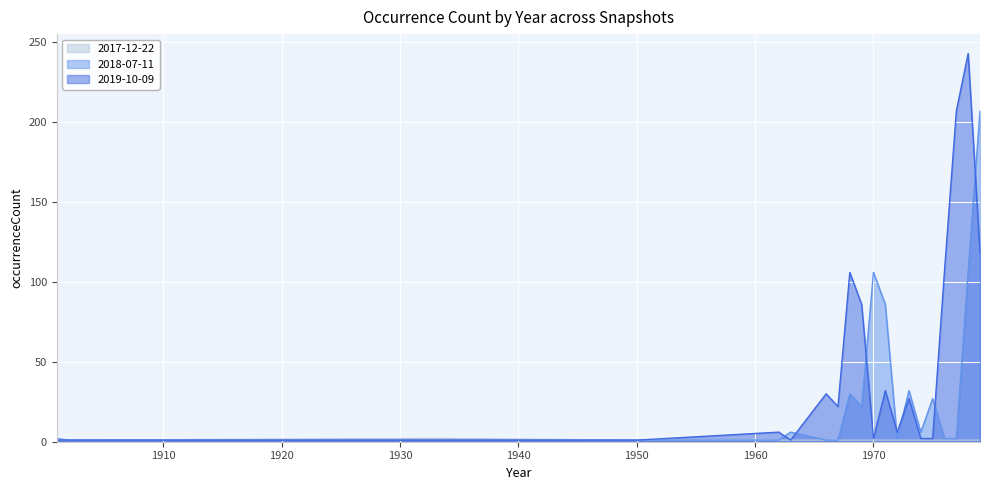

What is the sum of the 2017-12-22 values at 1975 and 1968?

2